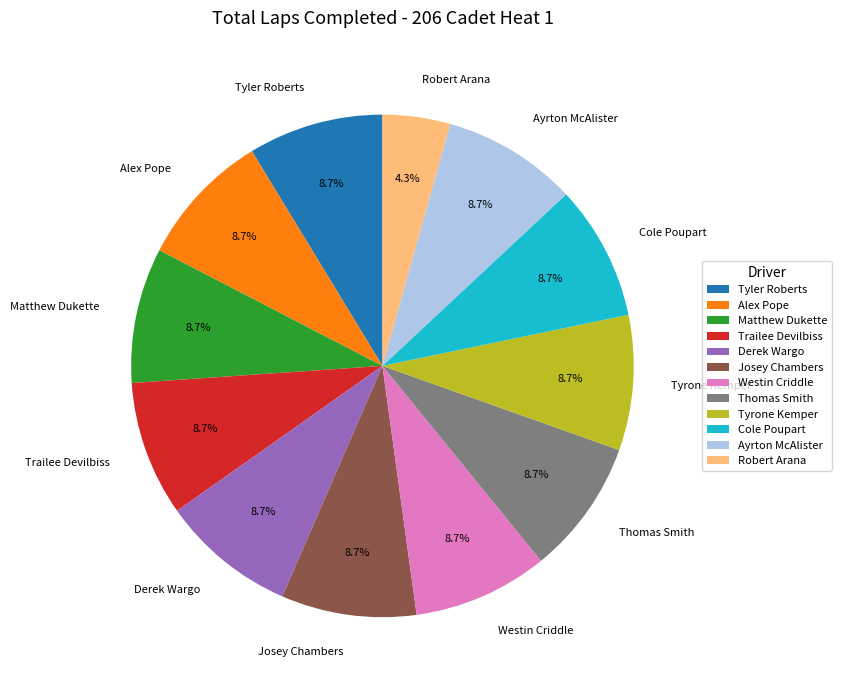

How much of the chart is everything except Trailee Devilbiss?

91.3%